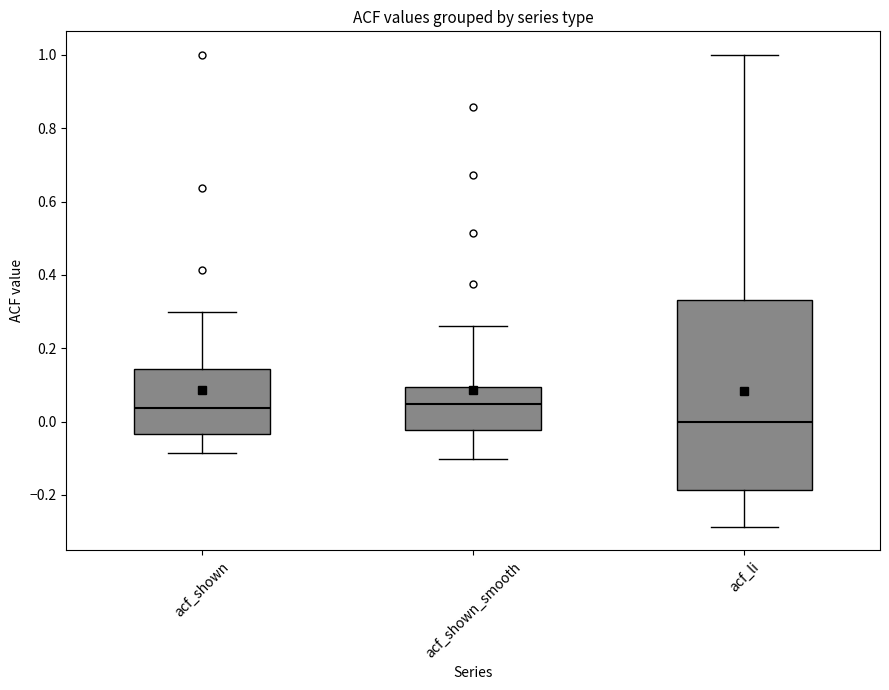

Reading left to right, transcribe this box plot: for each box, give where its median line is, the range the box spans, and where its two whiskers end, as read against the y-axis. The values are not printed on the chart, so give them approximately, as read against the axis.

acf_shown: median 0.04, box -0.04 to 0.14, whiskers -0.08 to 0.30
acf_shown_smooth: median 0.04, box -0.02 to 0.10, whiskers -0.10 to 0.26
acf_li: median 0.00, box -0.18 to 0.34, whiskers -0.28 to 1.00